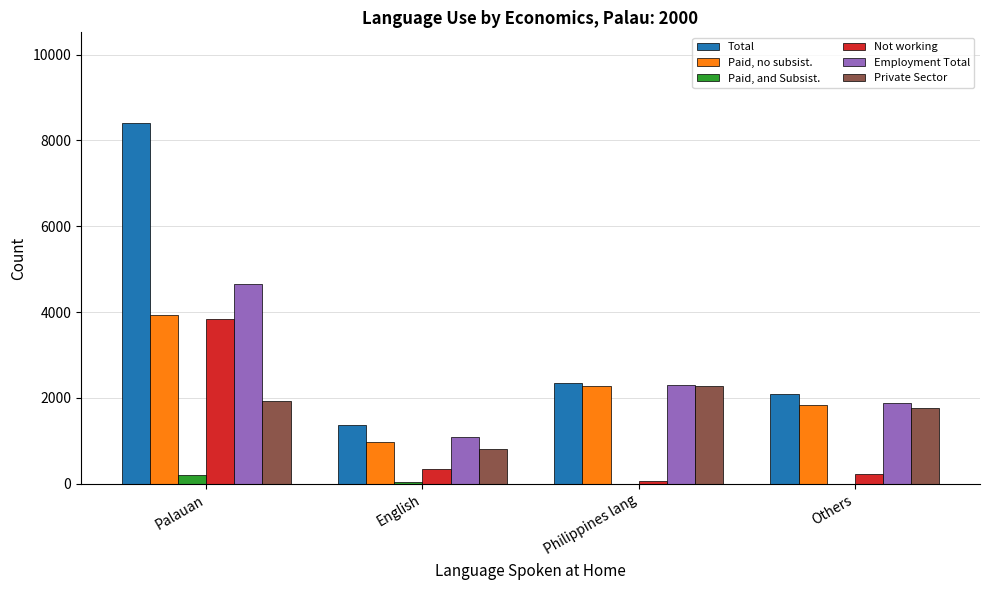

What is the highest value of the Total series?

8414